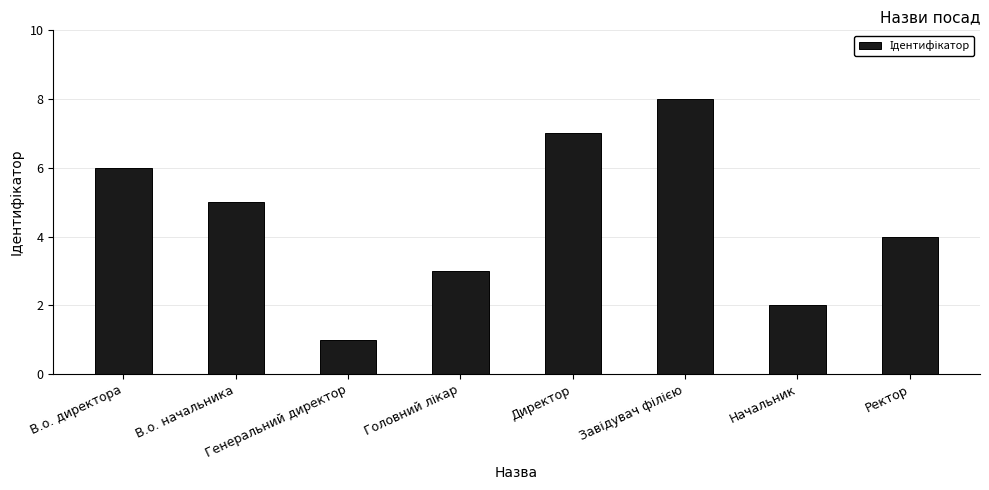

Between В.о. директора and Ректор, which is larger?

В.о. директора